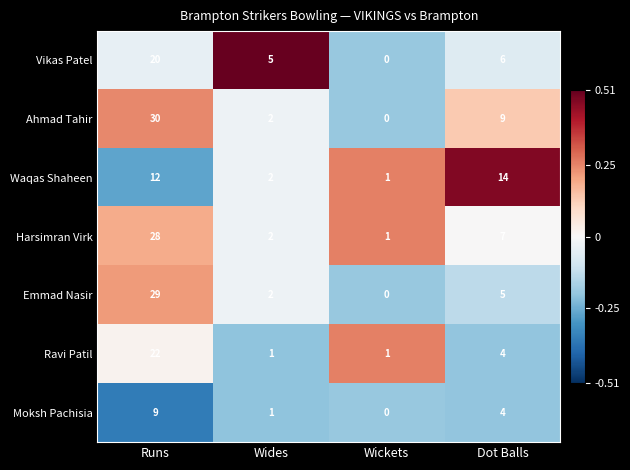

Which series changed the most between Runs and Wickets?

Ahmad Tahir